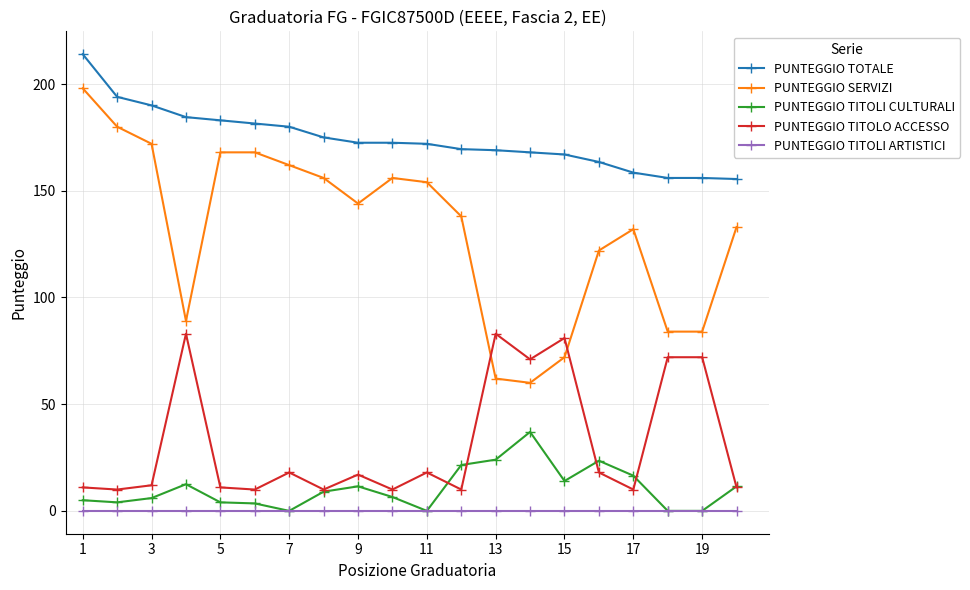

True or false: PUNTEGGIO TITOLO ACCESSO has more than 1 points higher than both neighbors.

True